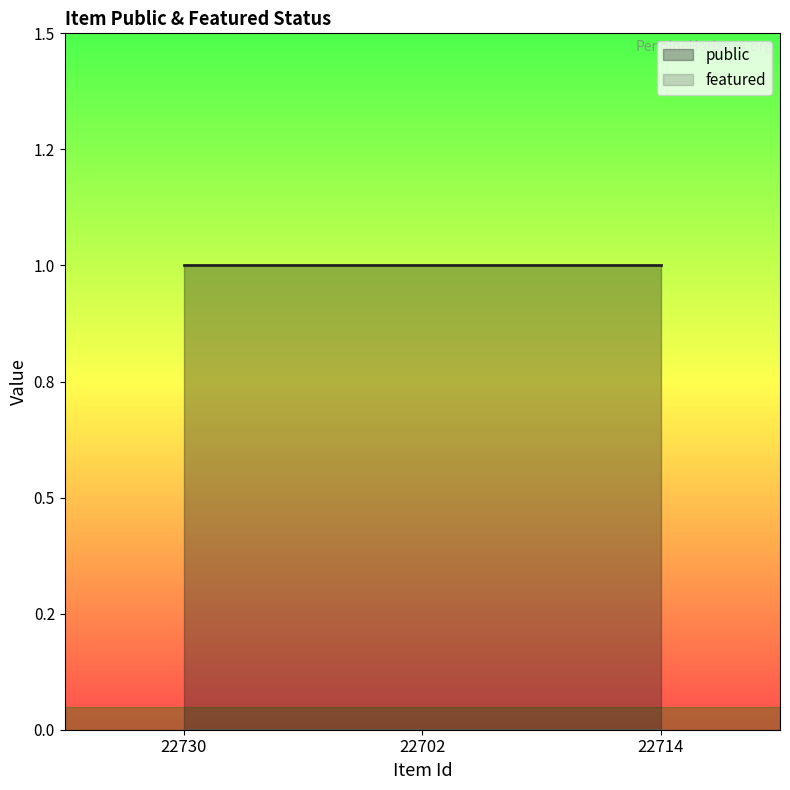

Reading right to left, transcribe all the data shown in this chart.

public: 1	1	1
featured: 0	0	0